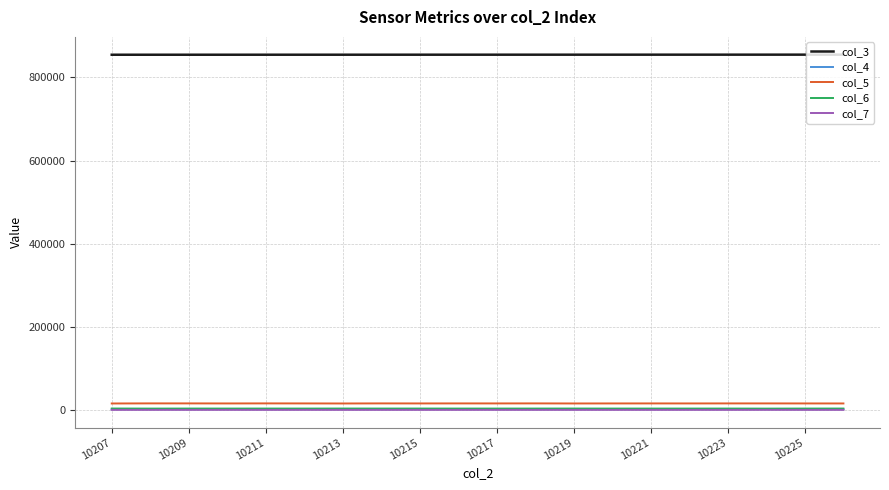

Which series has the largest total across all categories?

col_3